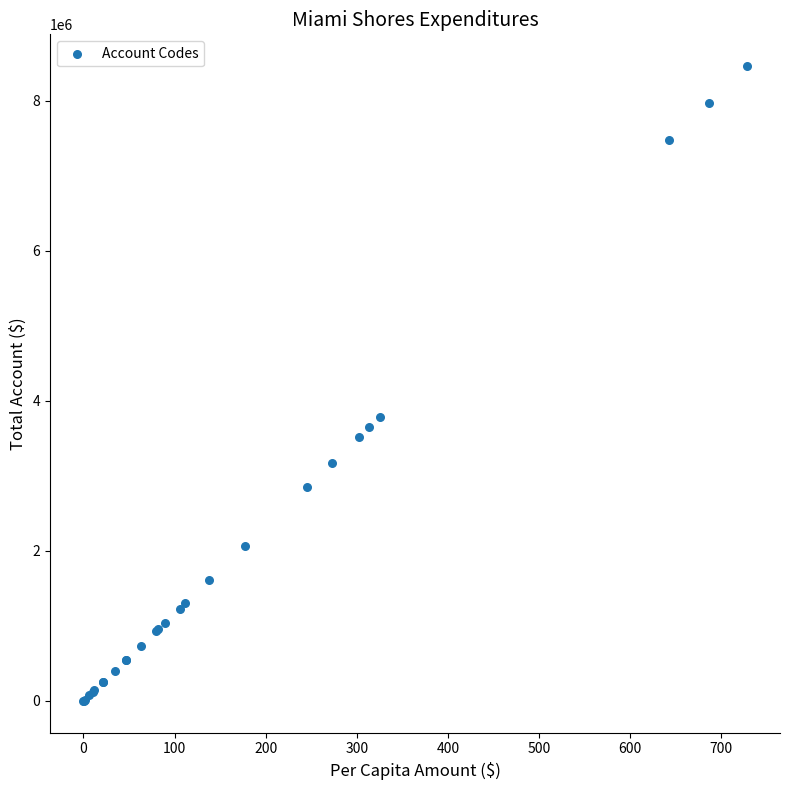

What Y value in the scatter plot is closest to 4232691?

3788379